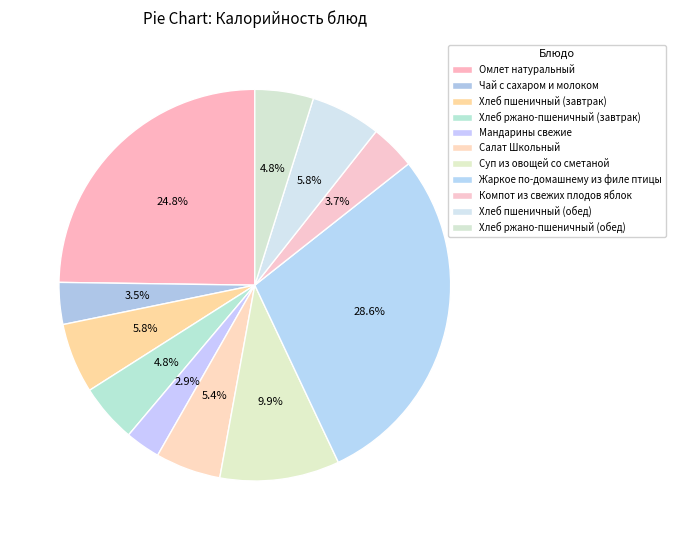

Combined, what portion of the pie is Компот из свежих плодов яблок and Хлеб пшеничный (завтрак)?

9.5%